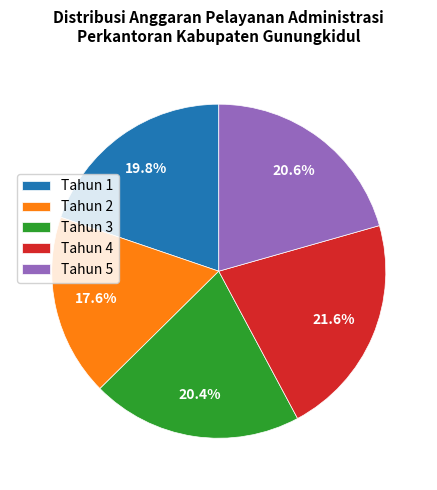

To the nearest percent, what is the difference between the largest and smallest slice percentages?

4%